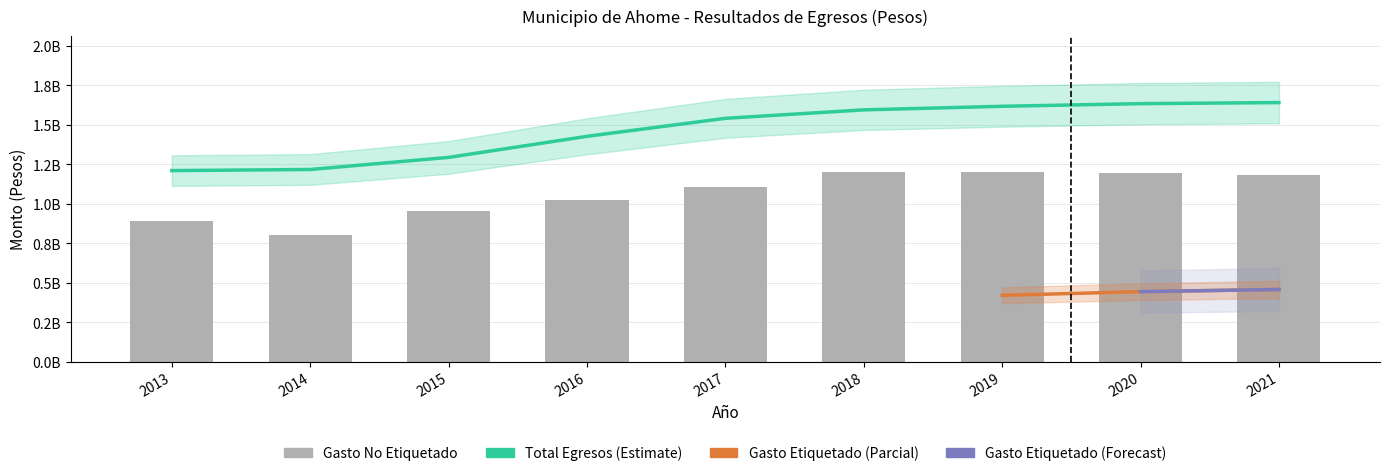

Which category has the highest value across all series?

2021